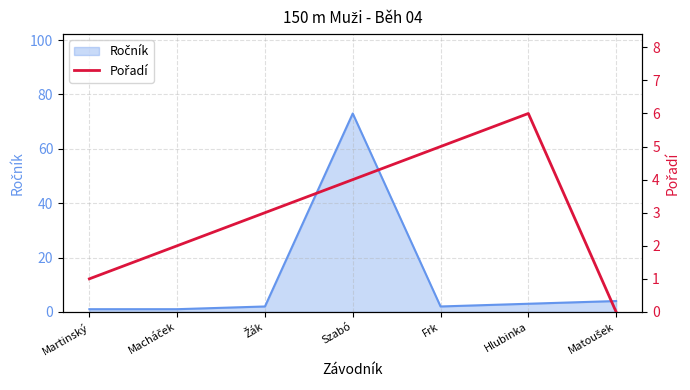

What is the label of the 5th point from the left?

Frk